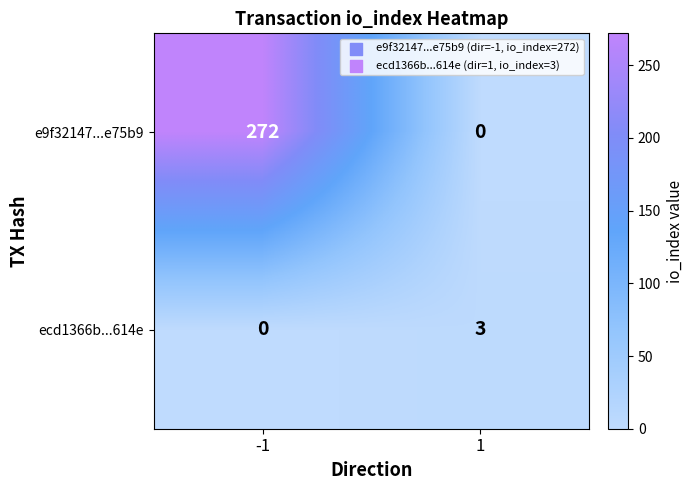

Reading left to right, extract all data points from this chart.

e9f32147...e75b9: 272	0
ecd1366b...614e: 0	3